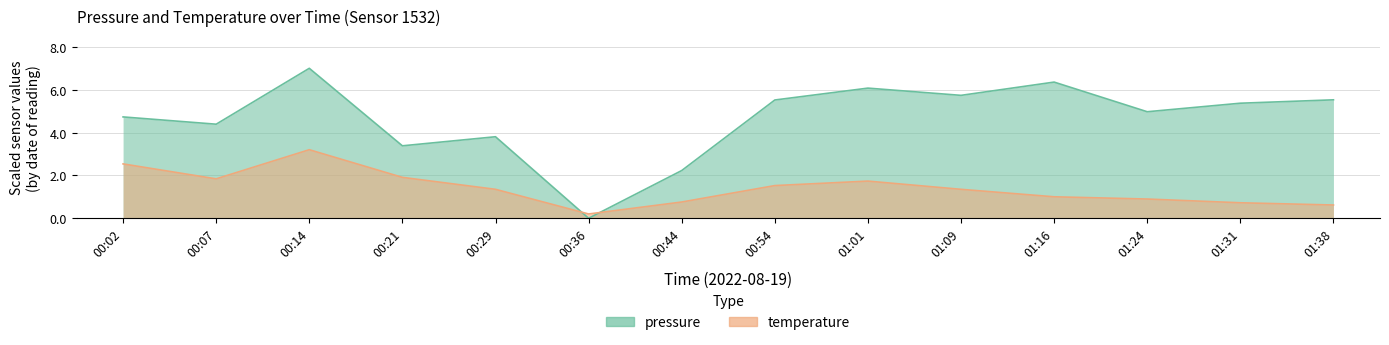

How many values in the pressure series exceed 5?

7